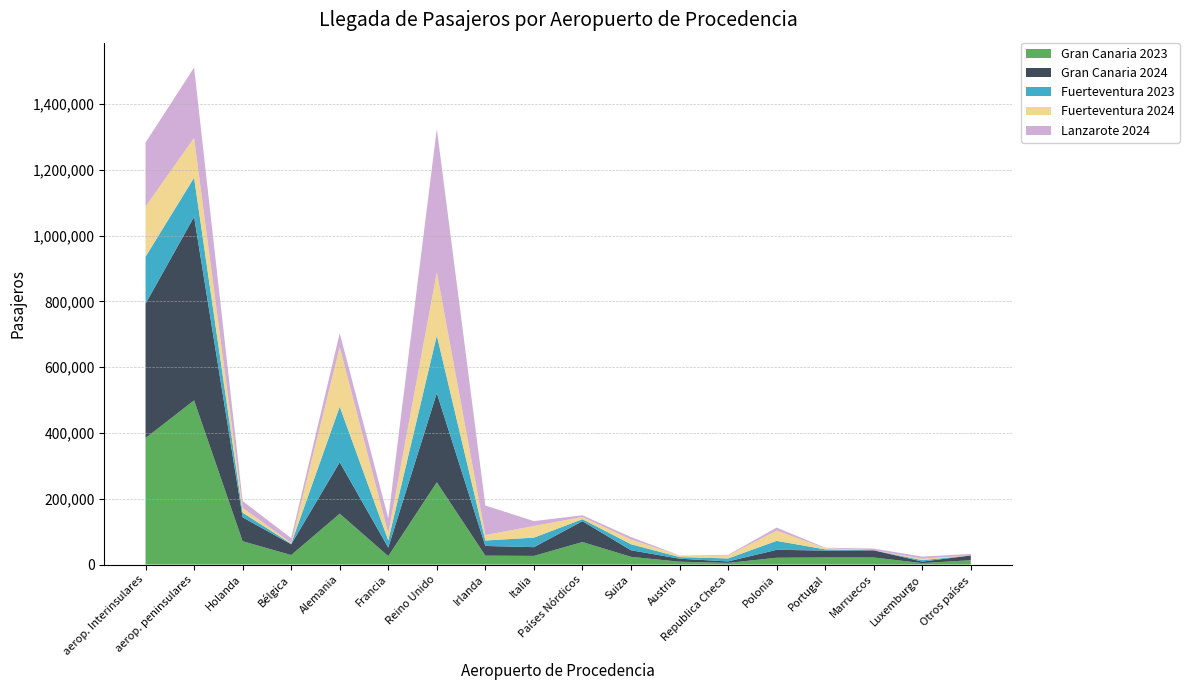

Reading right to left, list all the values displayed in this chart.

Gran Canaria 2023: Otros países=13179	Luxemburgo=4339	Marruecos=21478	Portugal=21549	Polonia=20609	Republica Checa=5065	Austria=8660	Suiza=23489	Países Nórdicos=68452	Italia=26298	Irlanda=27019	Reino Unido=250151	Francia=25569	Alemania=154666	Bélgica=28826	Holanda=70940	aerop. peninsulares=499156	aerop. Interinsulares=384643
Gran Canaria 2024: Otros países=14431	Luxemburgo=4690	Marruecos=21866	Portugal=21036	Polonia=24214	Republica Checa=4411	Austria=9177	Suiza=19961	Países Nórdicos=63458	Italia=26621	Irlanda=29505	Reino Unido=271155	Francia=25893	Alemania=156422	Bélgica=32669	Holanda=72767	aerop. peninsulares=558040	aerop. Interinsulares=408428
Fuerteventura 2023: Otros países=0	Luxemburgo=4392	Marruecos=0	Portugal=3609	Polonia=27203	Republica Checa=9113	Austria=4908	Suiza=18294	Países Nórdicos=6113	Italia=28884	Irlanda=16610	Reino Unido=175248	Francia=22129	Alemania=168991	Bélgica=1968	Holanda=14053	aerop. peninsulares=119082	aerop. Interinsulares=142866
Fuerteventura 2024: Otros países=0	Luxemburgo=4387	Marruecos=0	Portugal=3729	Polonia=31173	Republica Checa=8796	Austria=5022	Suiza=14305	Países Nórdicos=6640	Italia=35425	Irlanda=16507	Reino Unido=191881	Francia=21524	Alemania=180680	Bélgica=1917	Holanda=14485	aerop. peninsulares=120881	aerop. Interinsulares=152295
Lanzarote 2024: Otros países=4722	Luxemburgo=6292	Marruecos=5135	Portugal=1308	Polonia=9105	Republica Checa=2116	Austria=0	Suiza=7538	Países Nórdicos=5071	Italia=14874	Irlanda=89890	Reino Unido=436351	Francia=45928	Alemania=42546	Bélgica=15026	Holanda=20769	aerop. peninsulares=213946	aerop. Interinsulares=194577